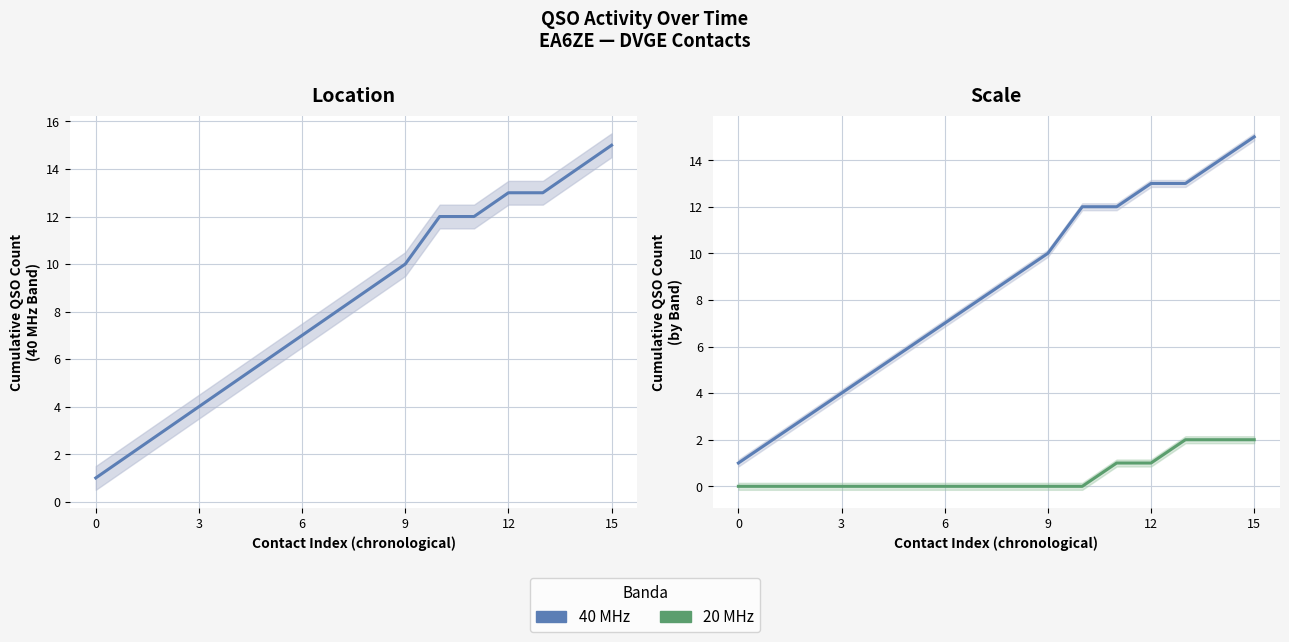

What is the sum of the 40 MHz values at 10 and 0?

13